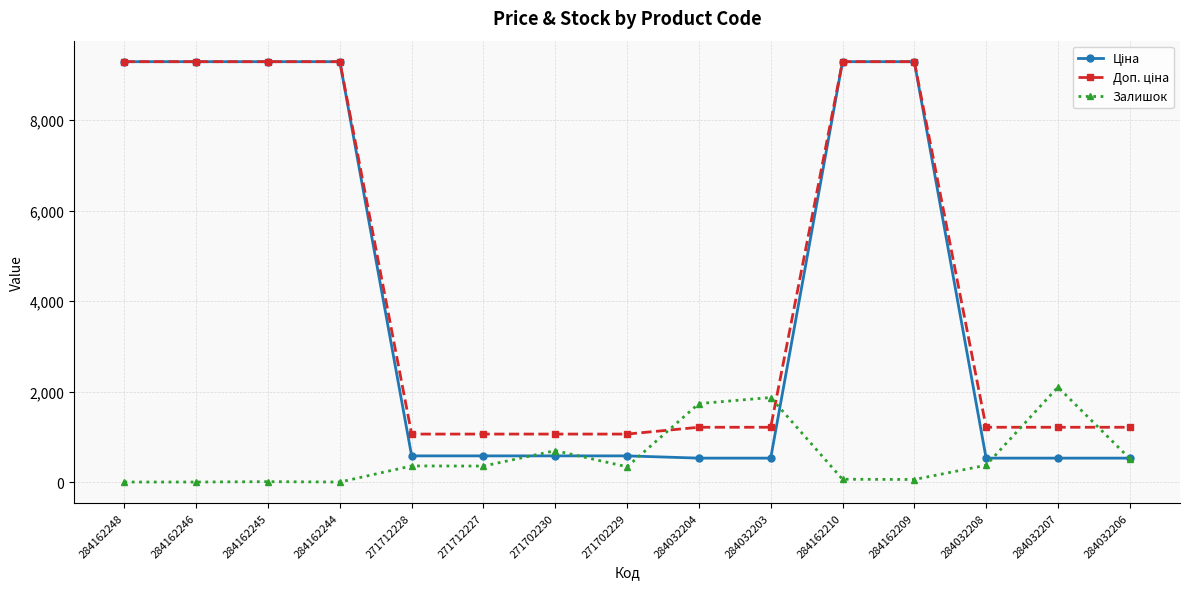

What is the greatest value displayed?

9290.5